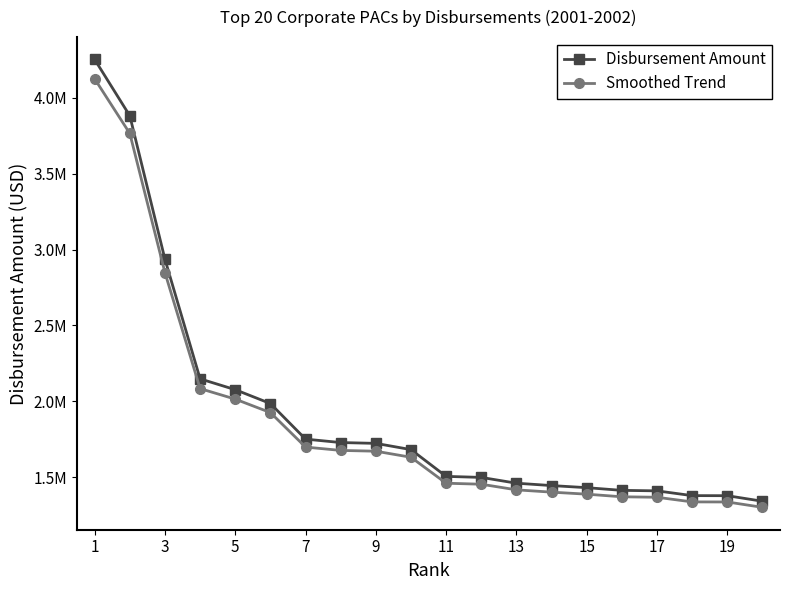

Reading left to right, what are all the values shown in this chart?

Disbursement Amount: 4252804.0	3881490.4	2935330.0	2147188.0	2075794.9	1984389.9	1749838.0	1727241.2	1721790.5	1680655.8	1504196.8	1497428.8	1459200.0	1443550.2	1429742.9	1412011.0	1408734.1	1377263.9	1376826.0	1340315.0
Smoothed Trend: 4125219.9	3765045.7	2847270.1	2082772.3	2013521.1	1924858.2	1697342.8	1675424.0	1670136.8	1630236.1	1459070.8	1452505.9	1415424.0	1400243.7	1386850.6	1369650.7	1366472.0	1335946.0	1335521.2	1300105.6